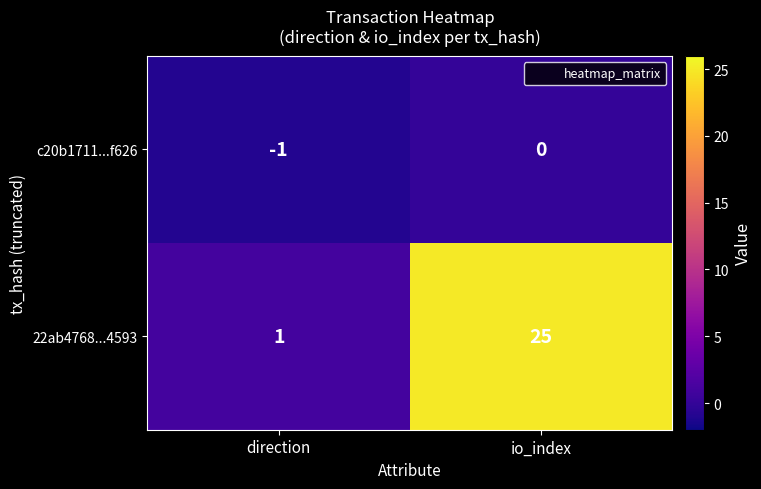

How many data points does each series have?

2